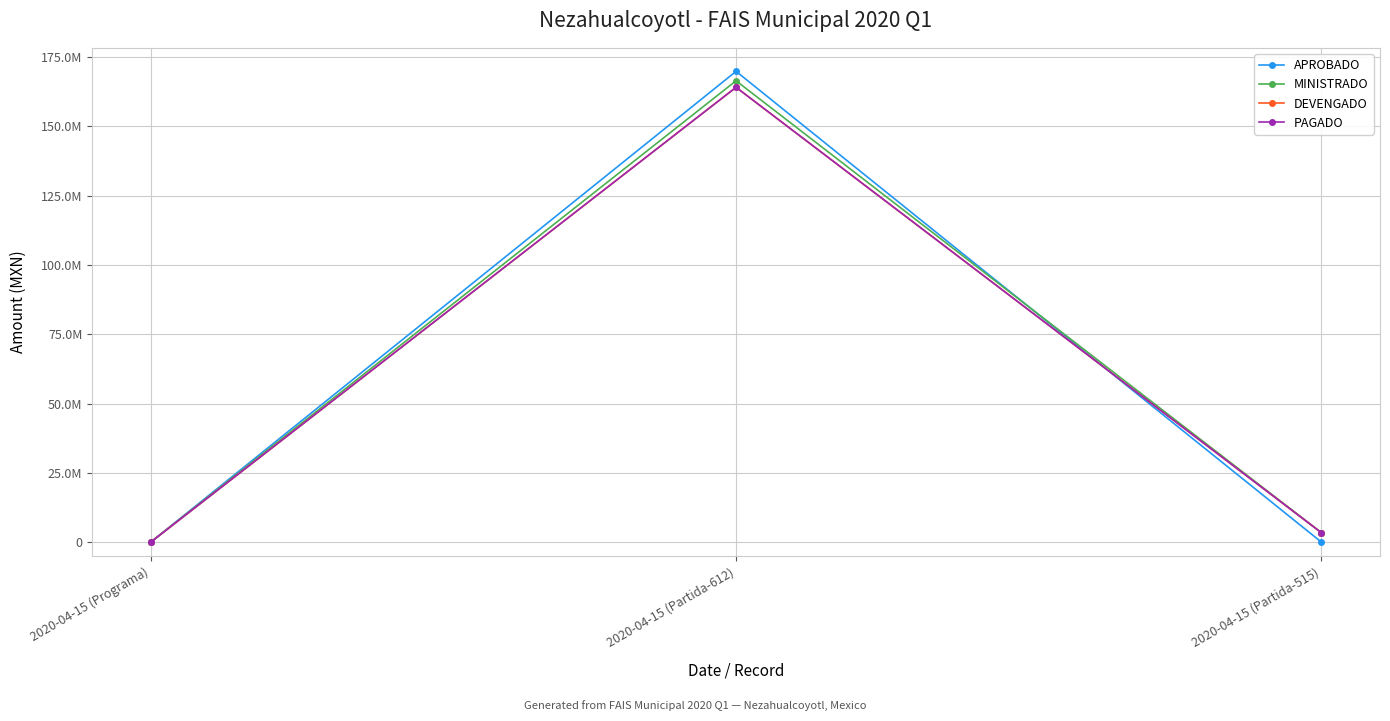

What is the label of the 3rd point from the left?

2020-04-15 (Partida-515)